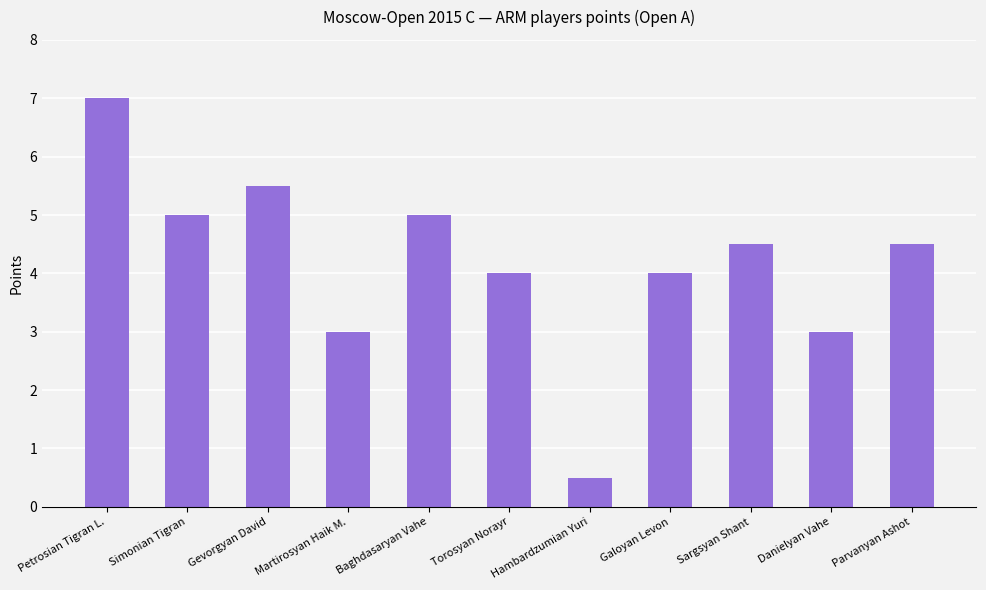

Which label corresponds to the smallest value in the chart?

Hambardzumian Yuri